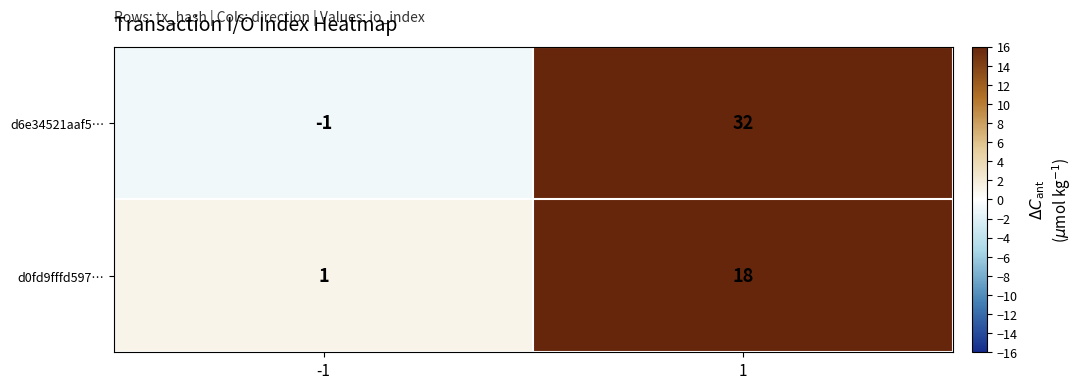

What is the difference between the highest and lowest values at 1?

14